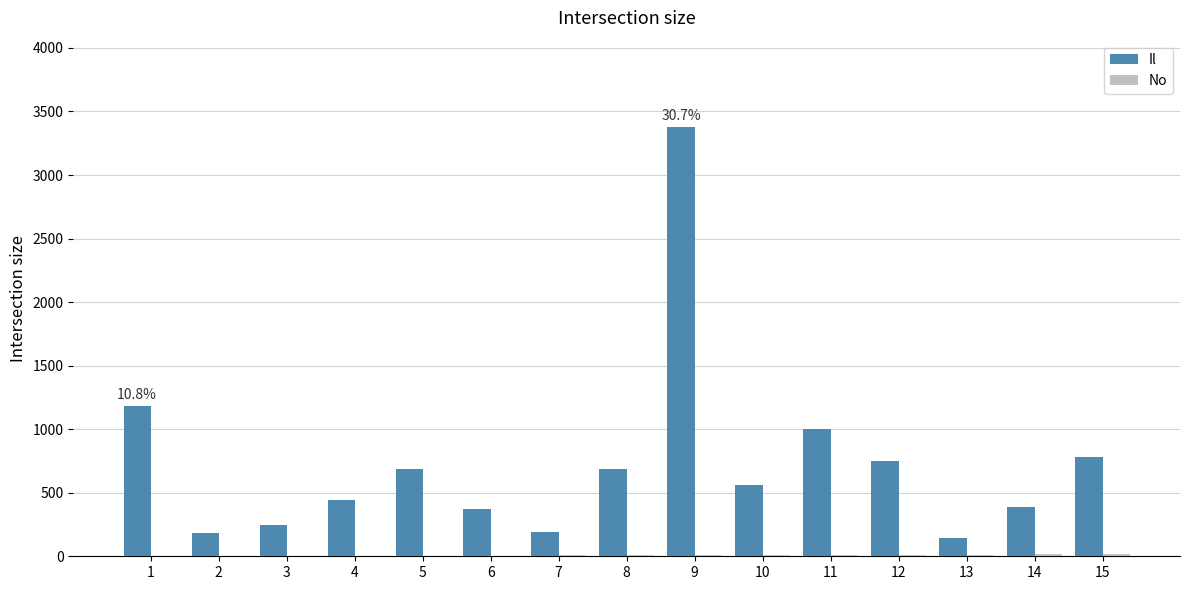

Which series changed the most between 1 and 6?

Il